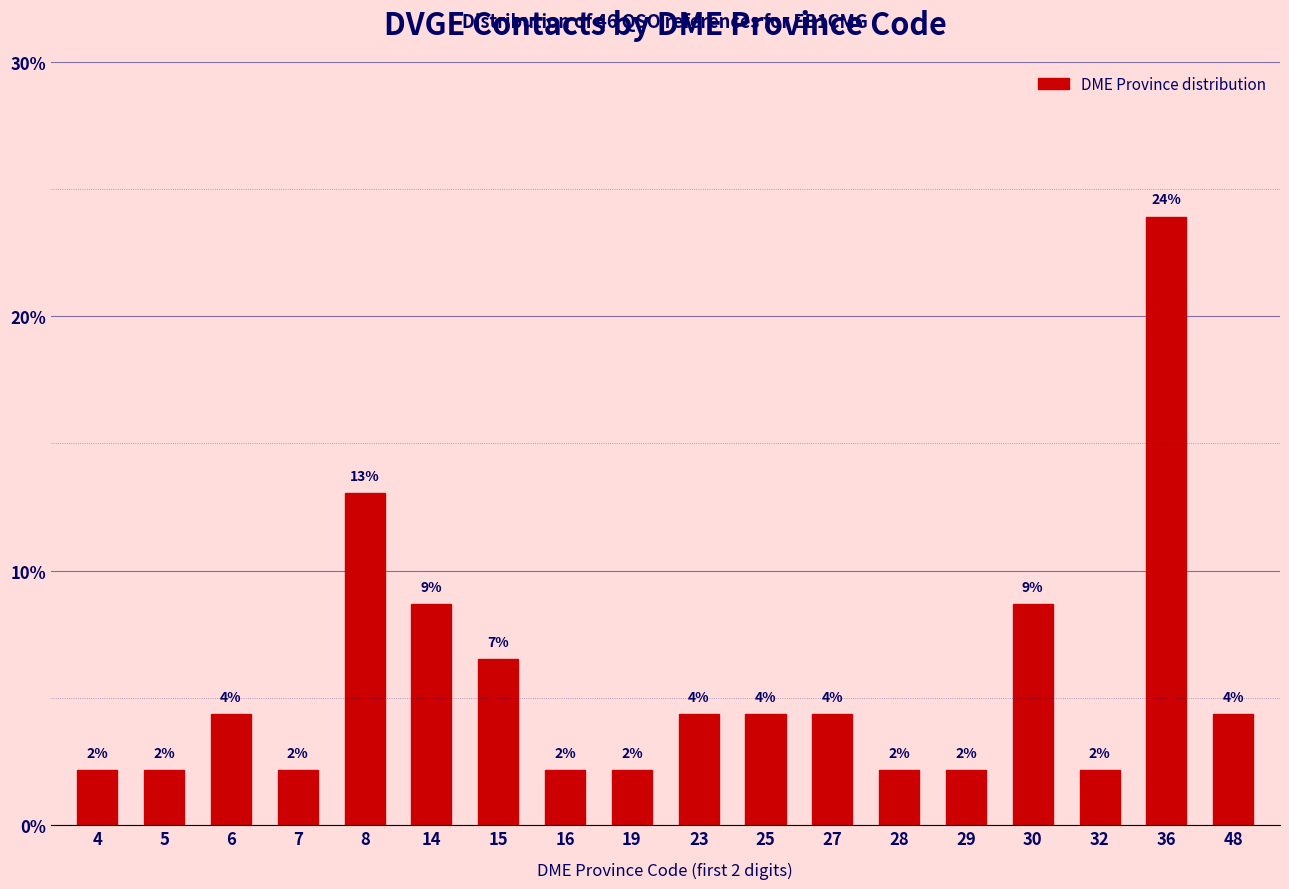

How many bars are there in total?

18